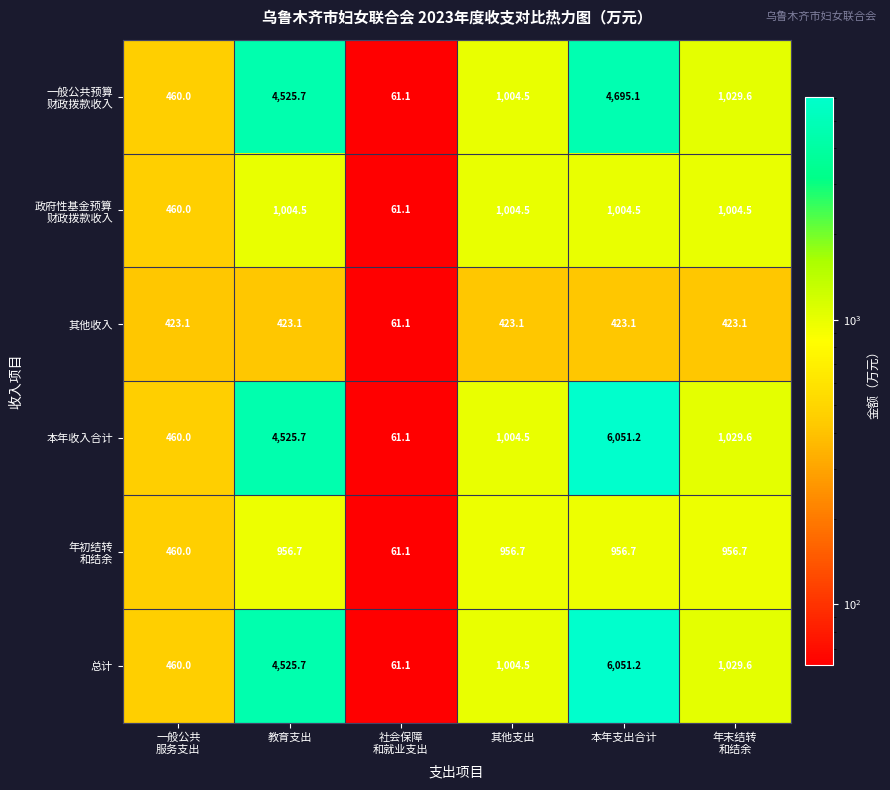

What is the difference between the second highest and second lowest values in the 总计 series?

4065.7